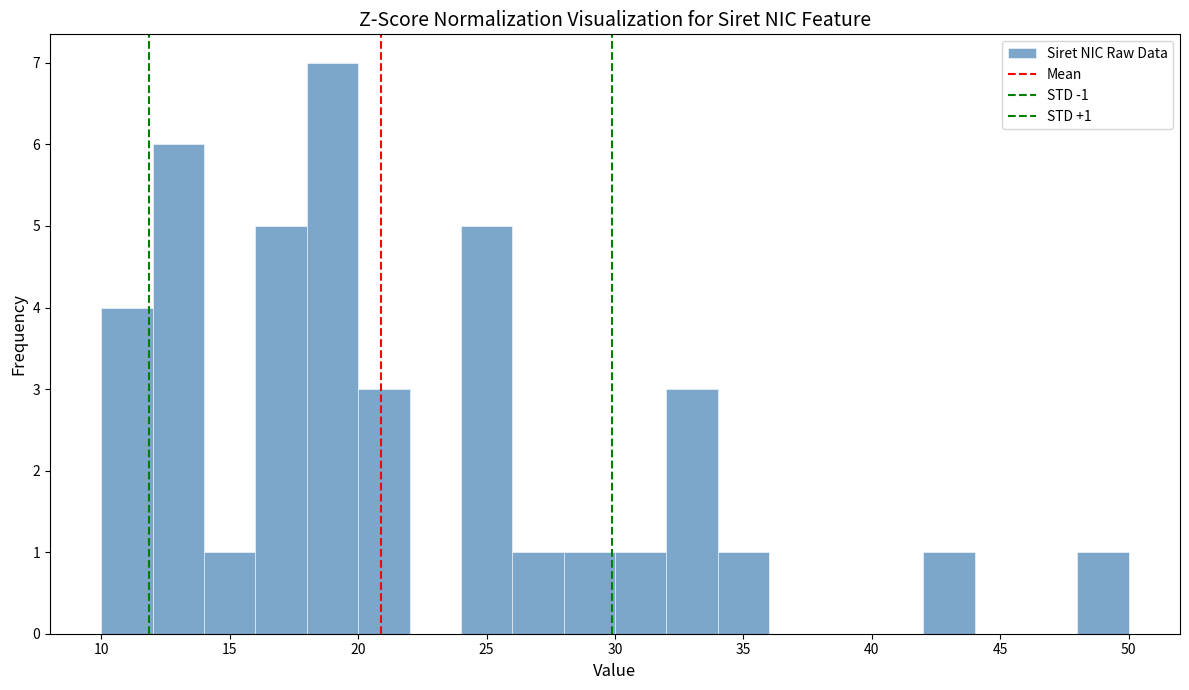

Over which range of the x-axis is the bar tallest?

18 to 20